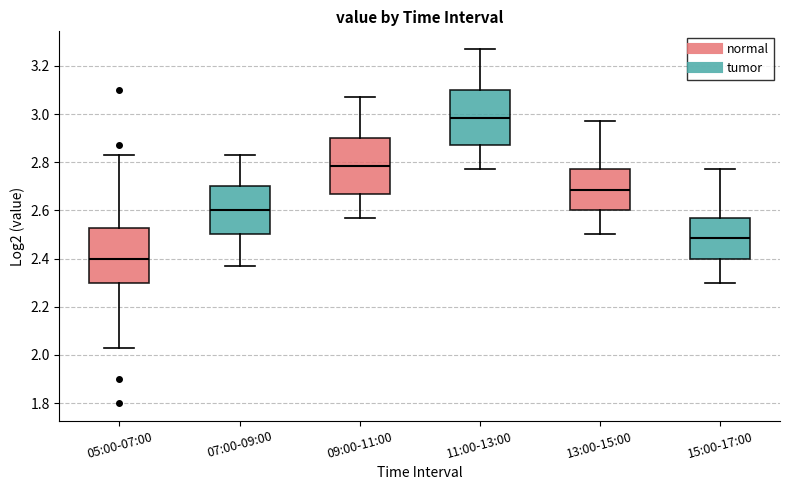

Reading left to right, transcribe this box plot: for each box, give where its median line is, the range the box spans, and where its two whiskers end, as read against the y-axis. The values are not printed on the chart, so give them approximately, as read against the axis.

05:00-07:00: median 2.40, box 2.30 to 2.52, whiskers 2.04 to 2.84
07:00-09:00: median 2.60, box 2.50 to 2.70, whiskers 2.38 to 2.84
09:00-11:00: median 2.78, box 2.68 to 2.90, whiskers 2.58 to 3.08
11:00-13:00: median 2.98, box 2.88 to 3.10, whiskers 2.78 to 3.28
13:00-15:00: median 2.68, box 2.60 to 2.78, whiskers 2.50 to 2.98
15:00-17:00: median 2.48, box 2.40 to 2.58, whiskers 2.30 to 2.78